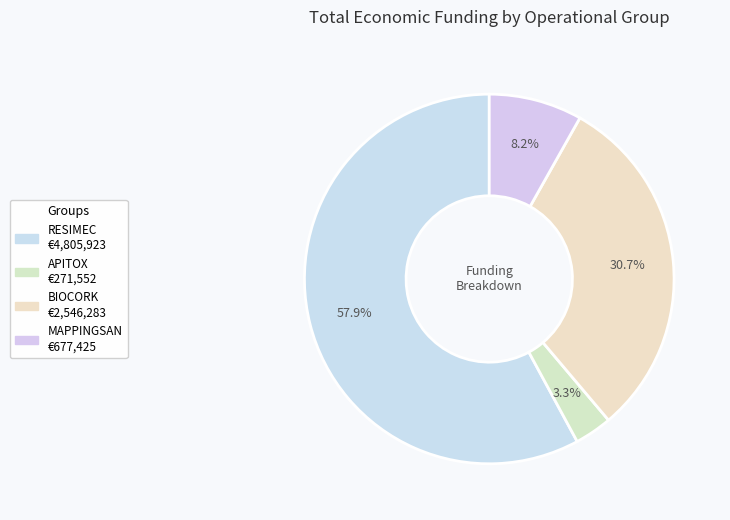

To the nearest percent, what is the difference between the RESIMEC and APITOX slice percentages?

55%